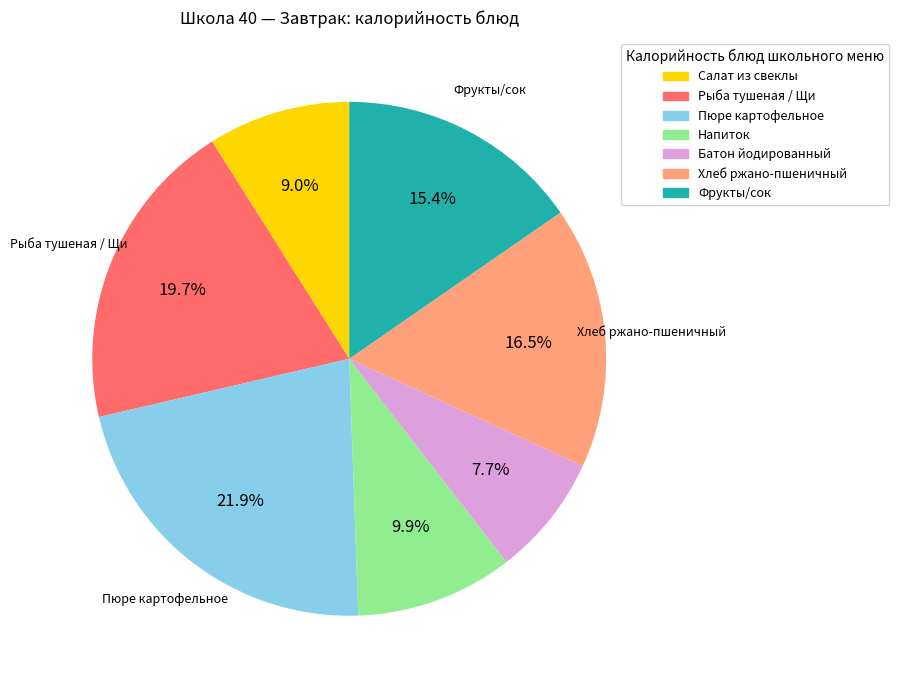

Count the number of slices in the pie.

7